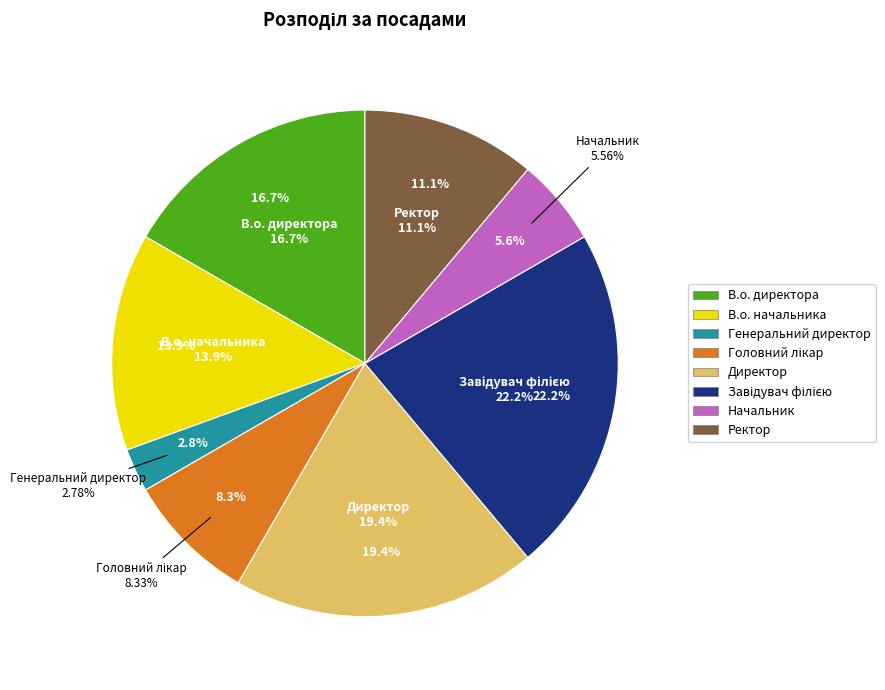

True or false: В.о. начальника accounts for 26% of the total.

False